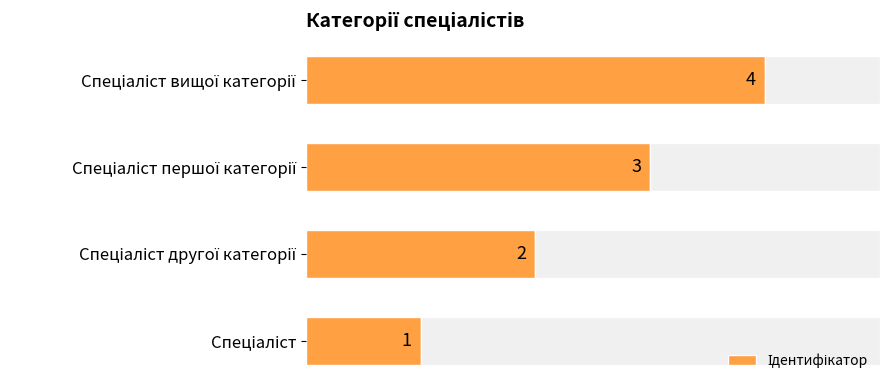

How many bars are there in total?

4